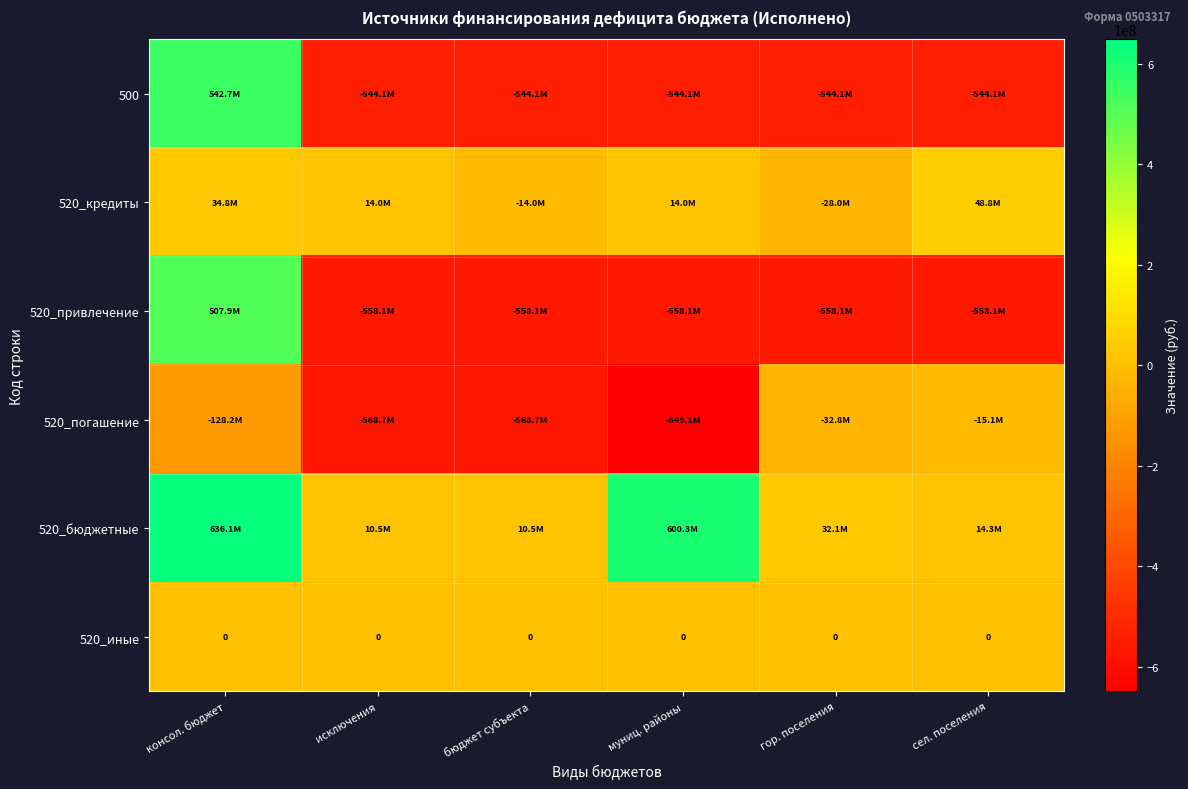

The value of 520_кредиты at гор. поселения is -49323248.5. True or false?

False